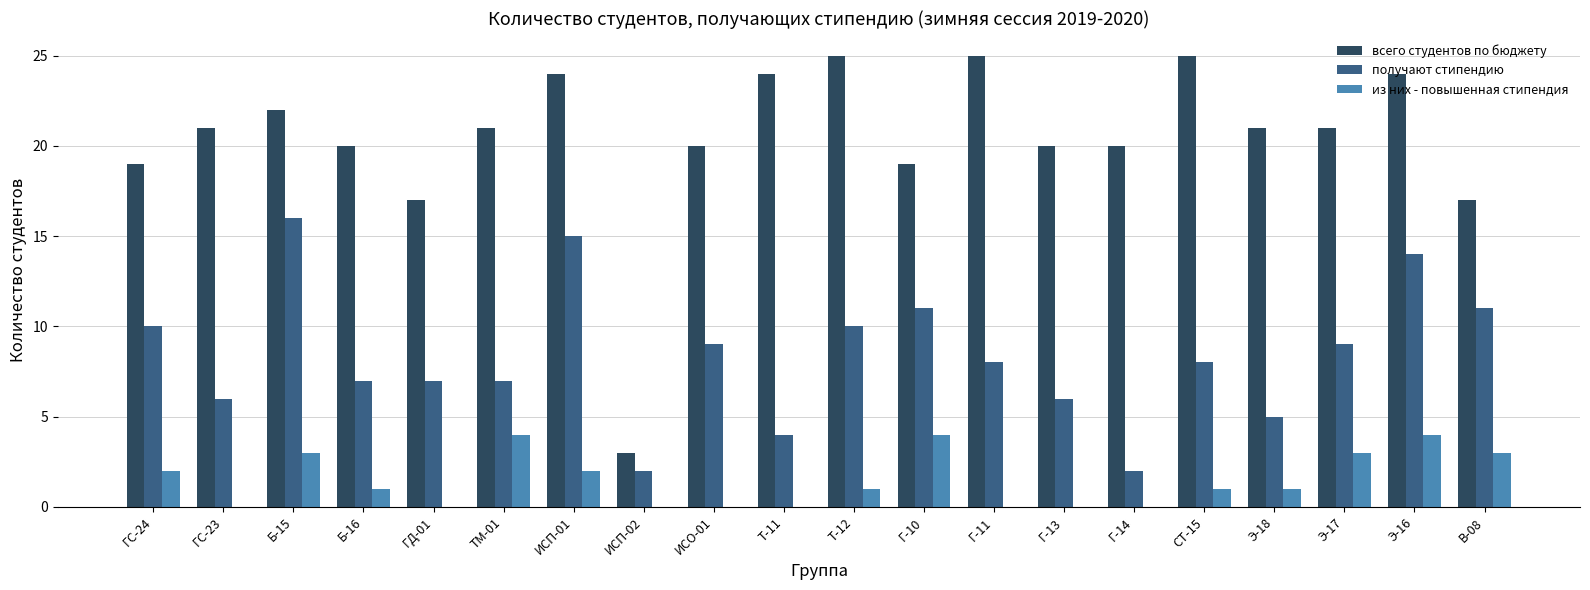

The получают стипендию series shows 7 at ГД-01. True or false?

True